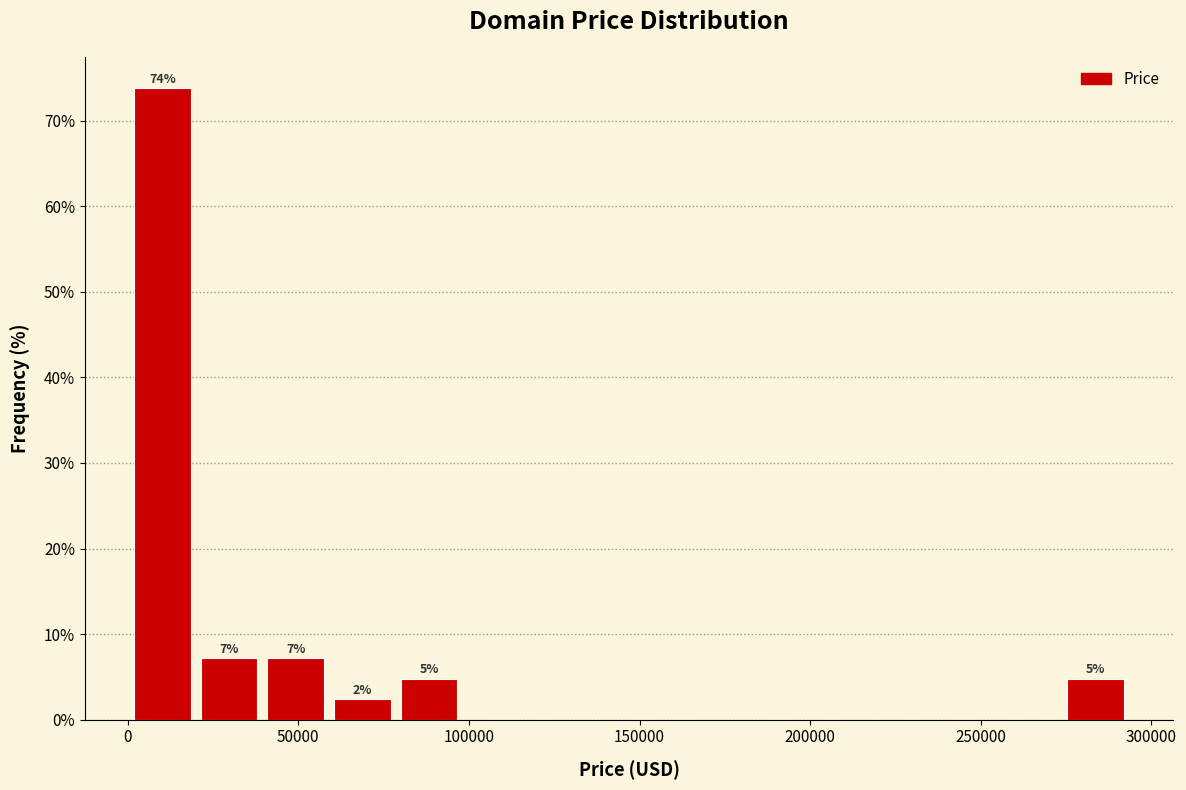

Read against the x-axis, roughly where is the centre of the tallest bar?

10000